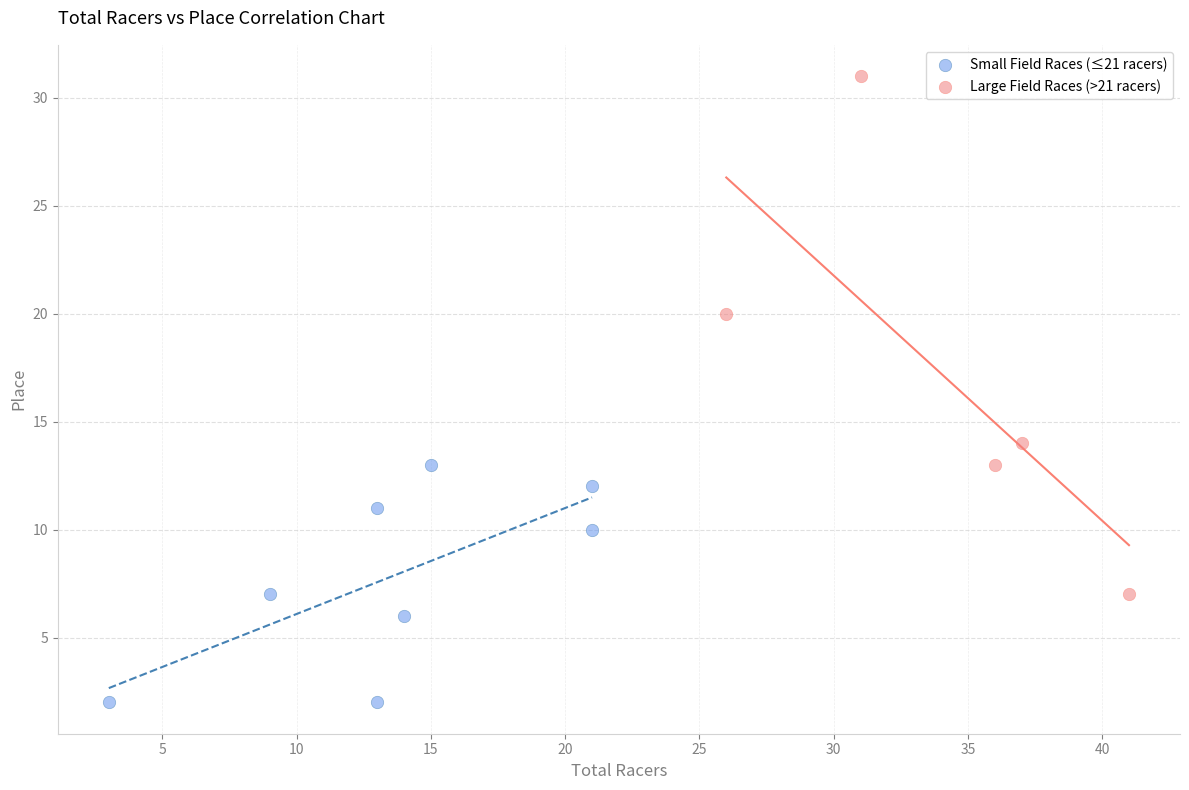

Which series contains the lowest Y value?

Small Field Races (≤21 racers)